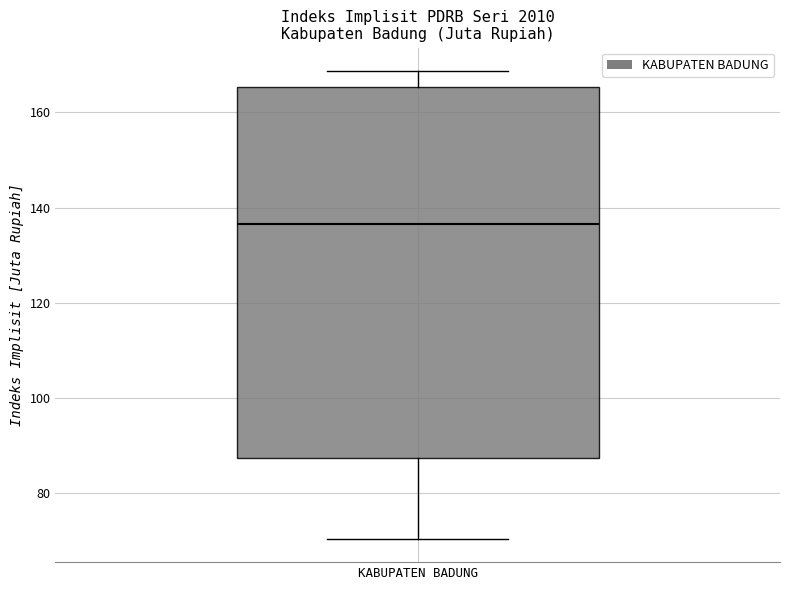

Transcribe this box plot: give where the median line is, the range the box spans, and where the two whiskers end, as read against the y-axis. The values are not printed on the chart, so give them approximately, as read against the axis.

median 136, box 88 to 166, whiskers 70 to 168